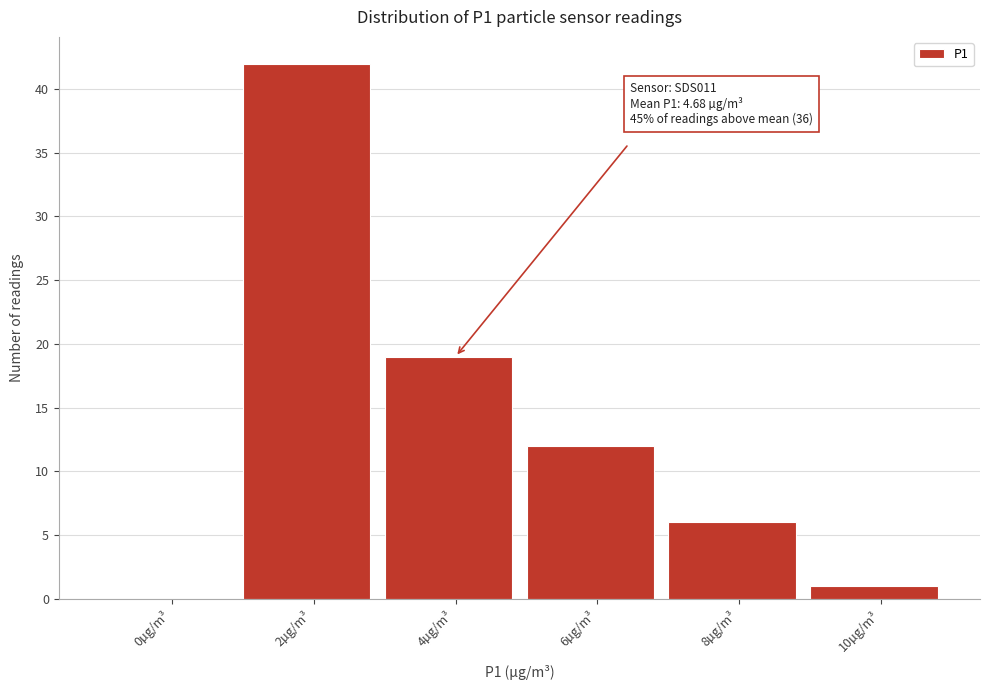

Reading right to left, list all the values displayed in this chart.

10µg/m³=1	8µg/m³=6	6µg/m³=12	4µg/m³=19	2µg/m³=42	0µg/m³=0